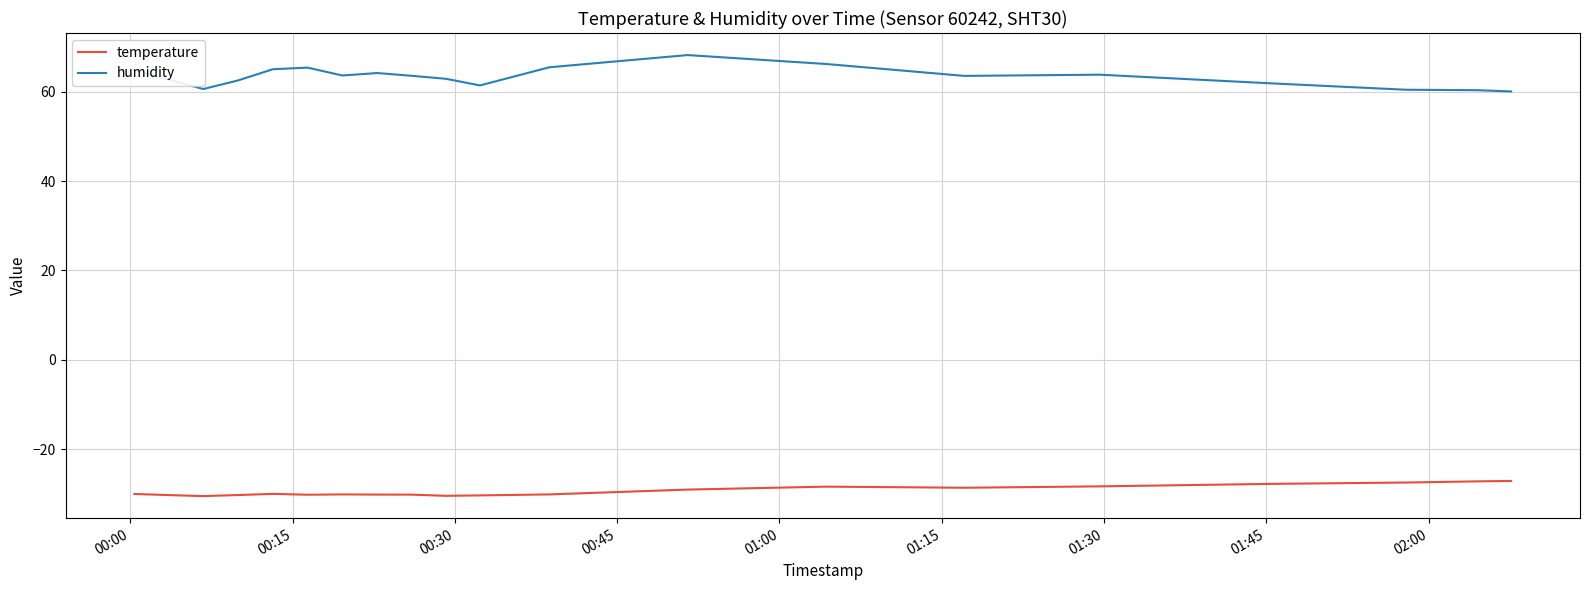

True or false: temperature and humidity intersect in this chart.

False